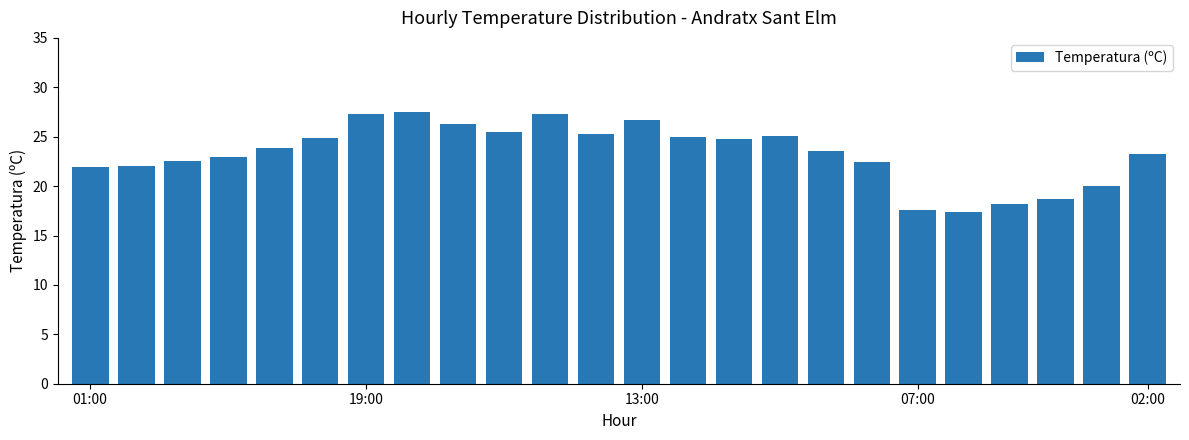

How many distinct data groups are displayed?

1